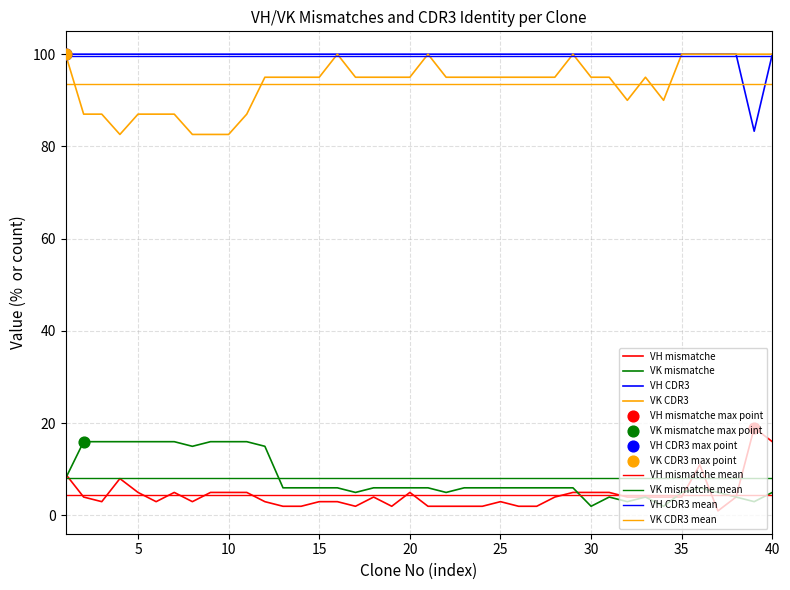

Is the value of VH CDR3 at 31 greater than the value of VK mismatche at 33?

Yes